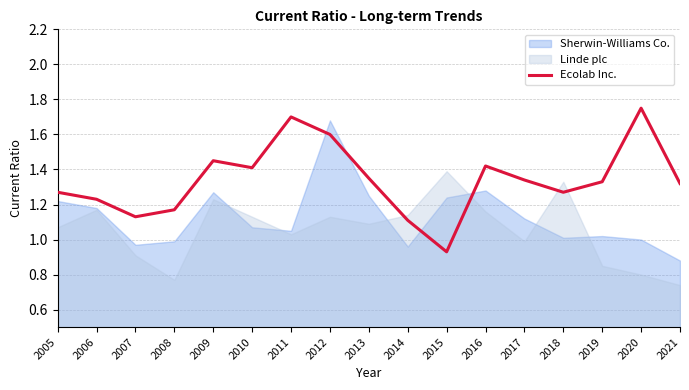

The chart shows a value of 1.3 at 2021. True or false?

True